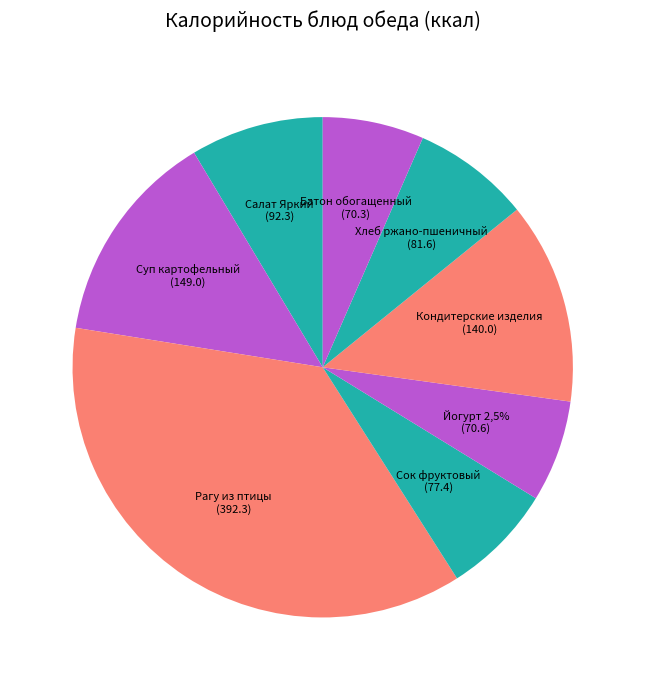

Is there any slice that represents more than half of the pie?

No